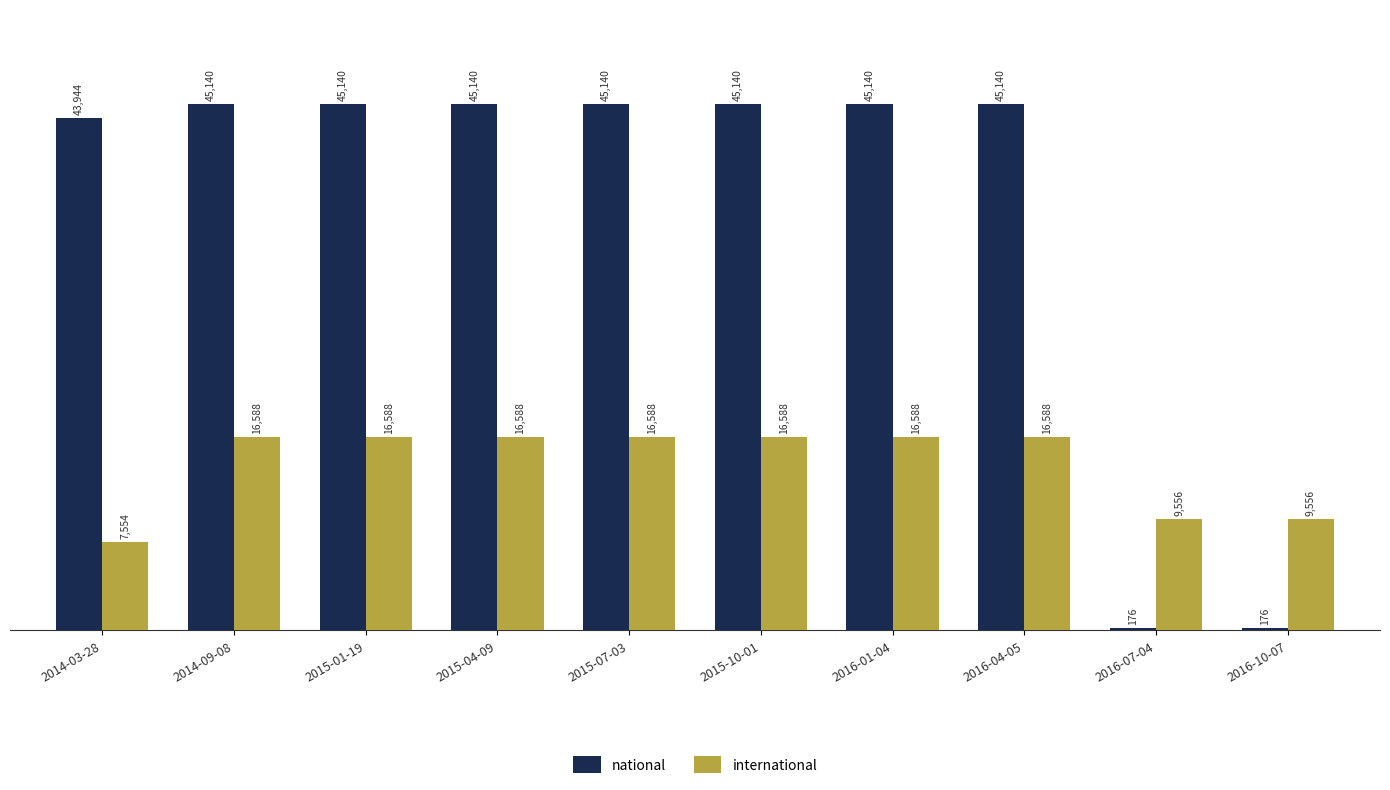

Is it true that international equals 4518 at 2014-03-28?

False